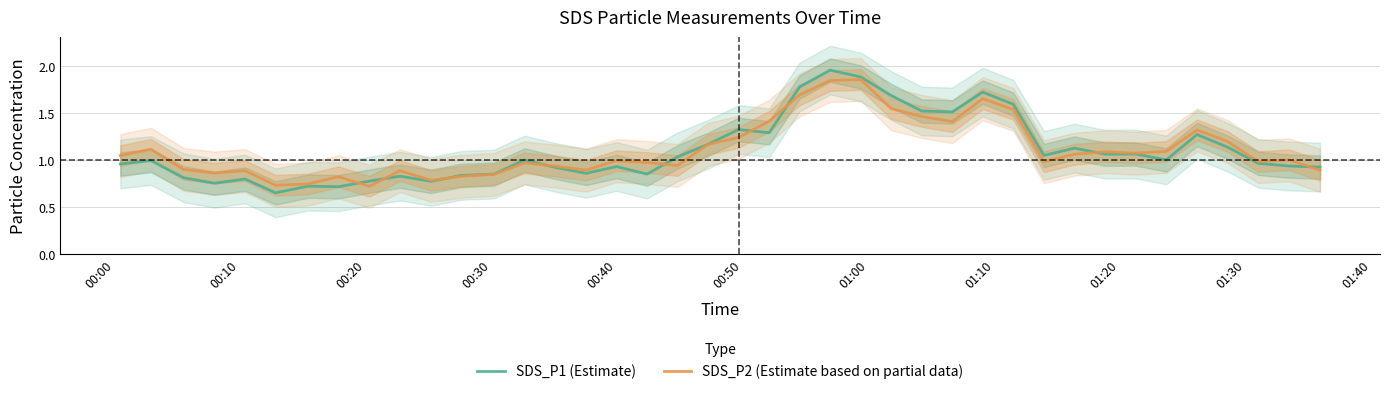

How many values in the SDS_P2 (Estimate based on partial data) series exceed 1?

20